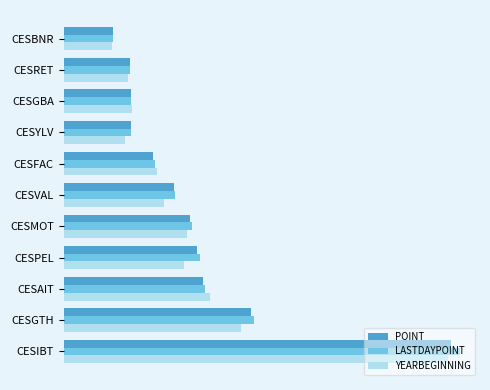

Reading left to right, transcribe all the data shown in this chart.

POINT: 16157.4	7818.3	5816.0	5582.0	5271.3	4625.5	3729.2	2807.4	2792.9	2787.1	2057.1
LASTDAYPOINT: 16551.3	7935.7	5920.2	5712.4	5362.4	4655.2	3802.9	2818.4	2830.3	2785.1	2072.9
YEARBEGINNING: 16056.1	7413.2	6093.8	5013.1	5146.9	4175.3	3904.2	2561.6	2851.1	2668.8	2010.5